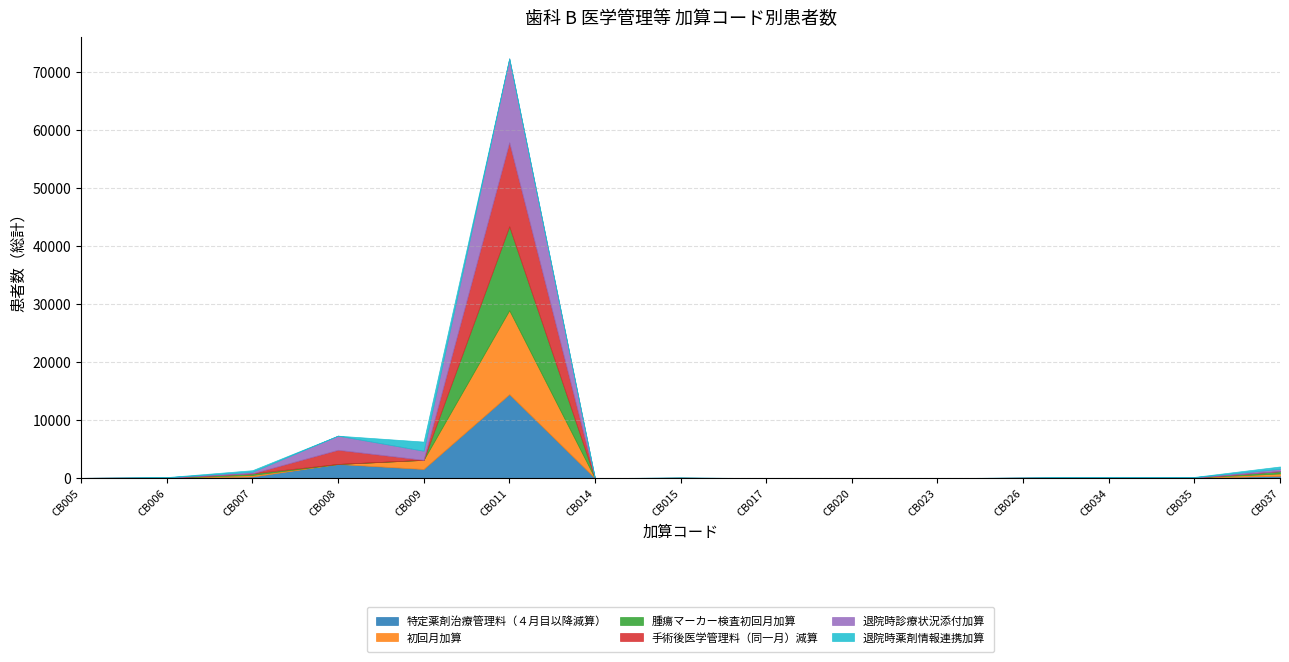

Which series has the largest total across all categories?

特定薬剤治療管理料（４月目以降減算）